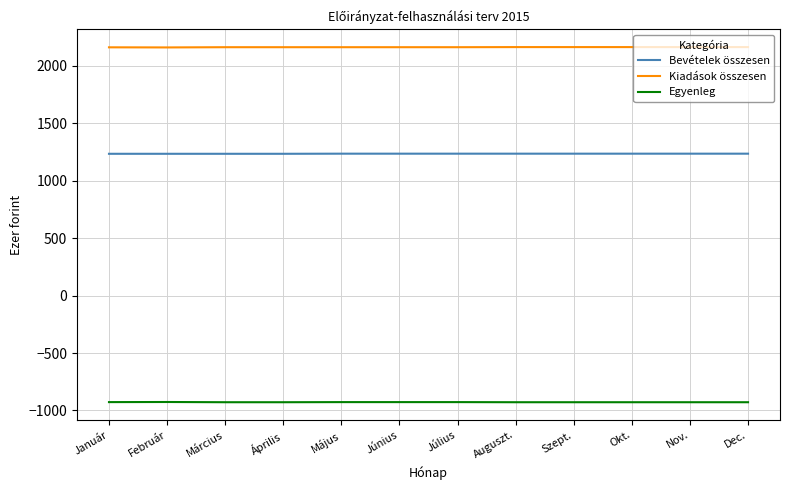

What is the minimum value shown in the chart?

-928